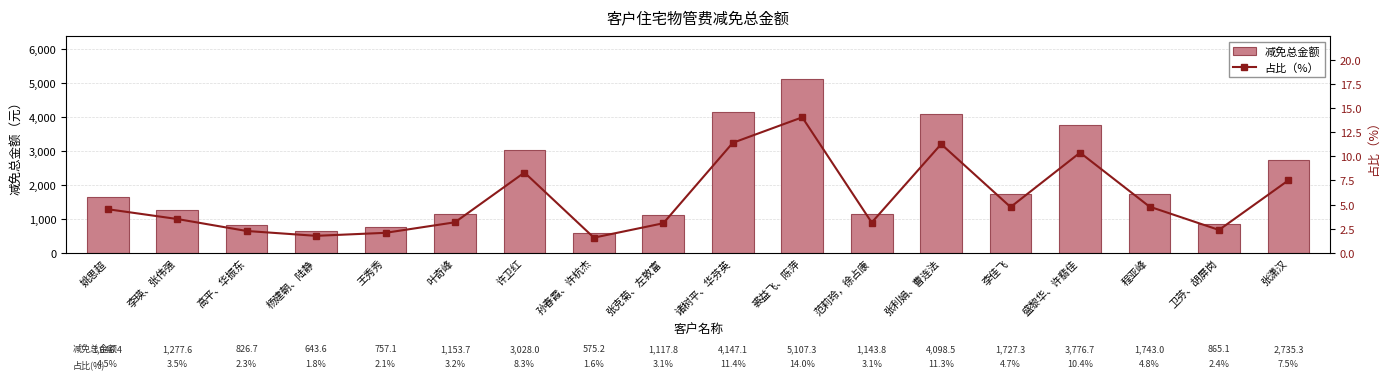

What is the difference between the 占比（%） values at 裘益飞、陈萍 and 李佳飞?

9.3